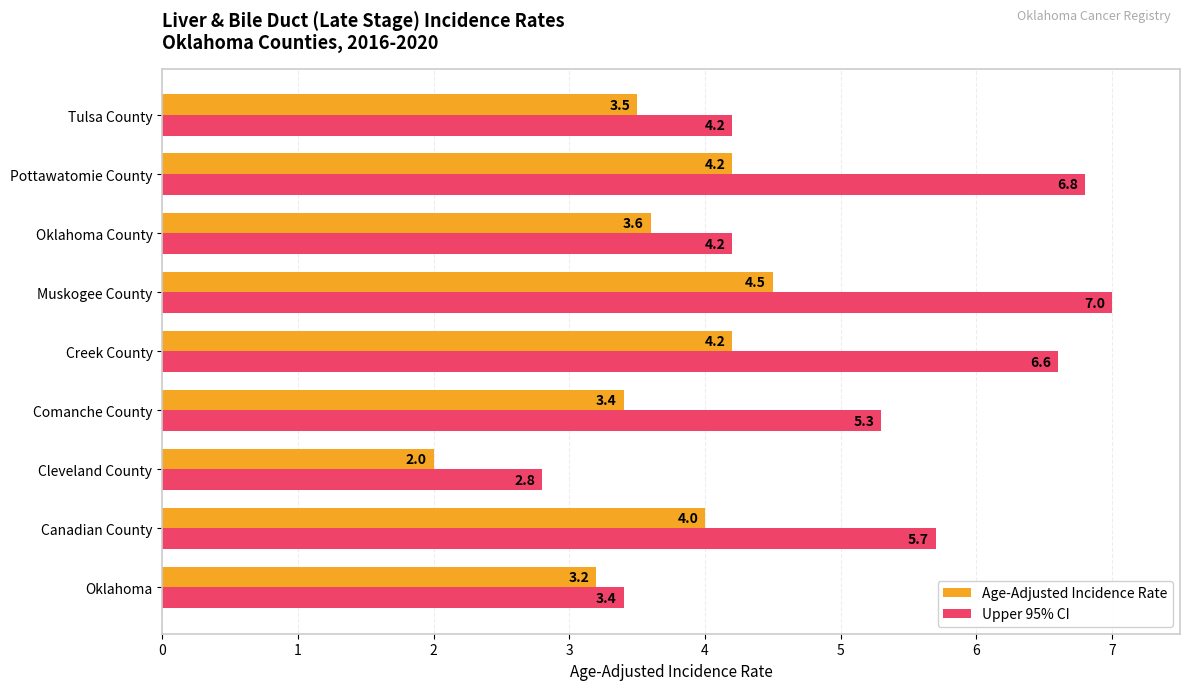

What is the sum of the Age-Adjusted Incidence Rate values at Cleveland County and Oklahoma County?

5.6